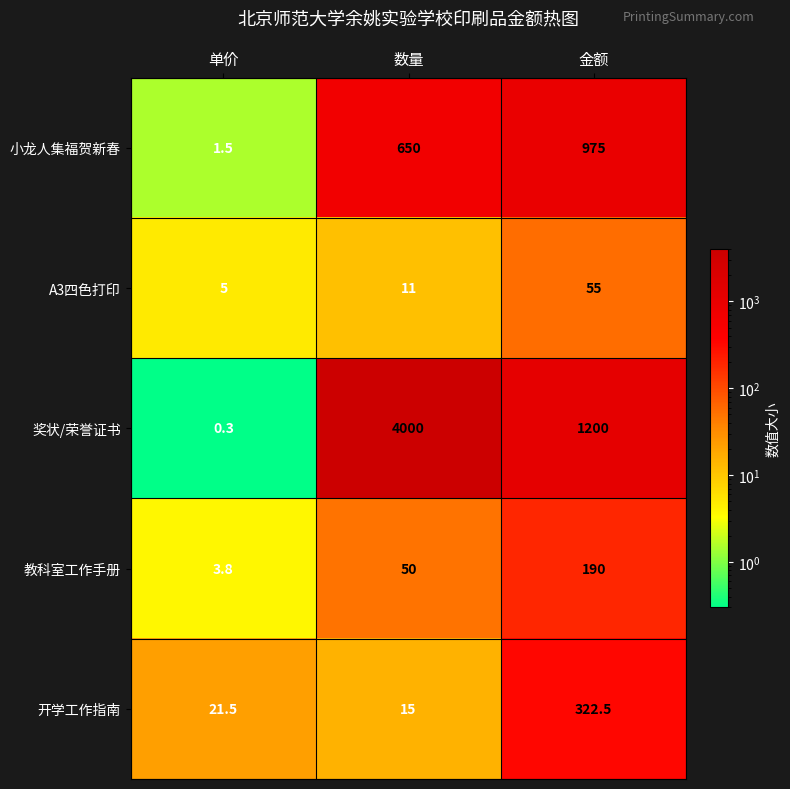

What is the maximum value for A3四色打印?

55.0